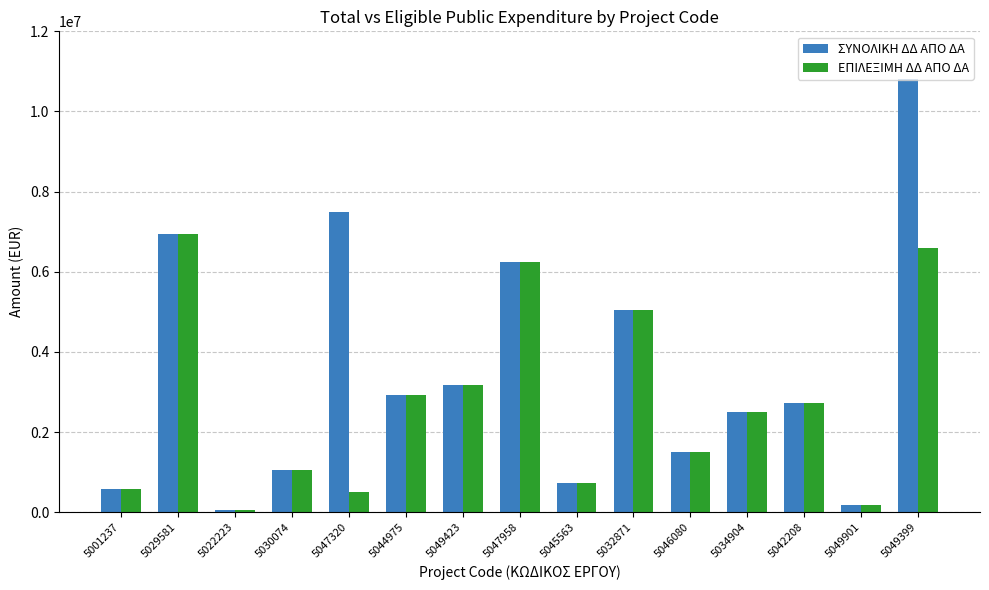

What is the label of the 4th bar from the left?

5030074